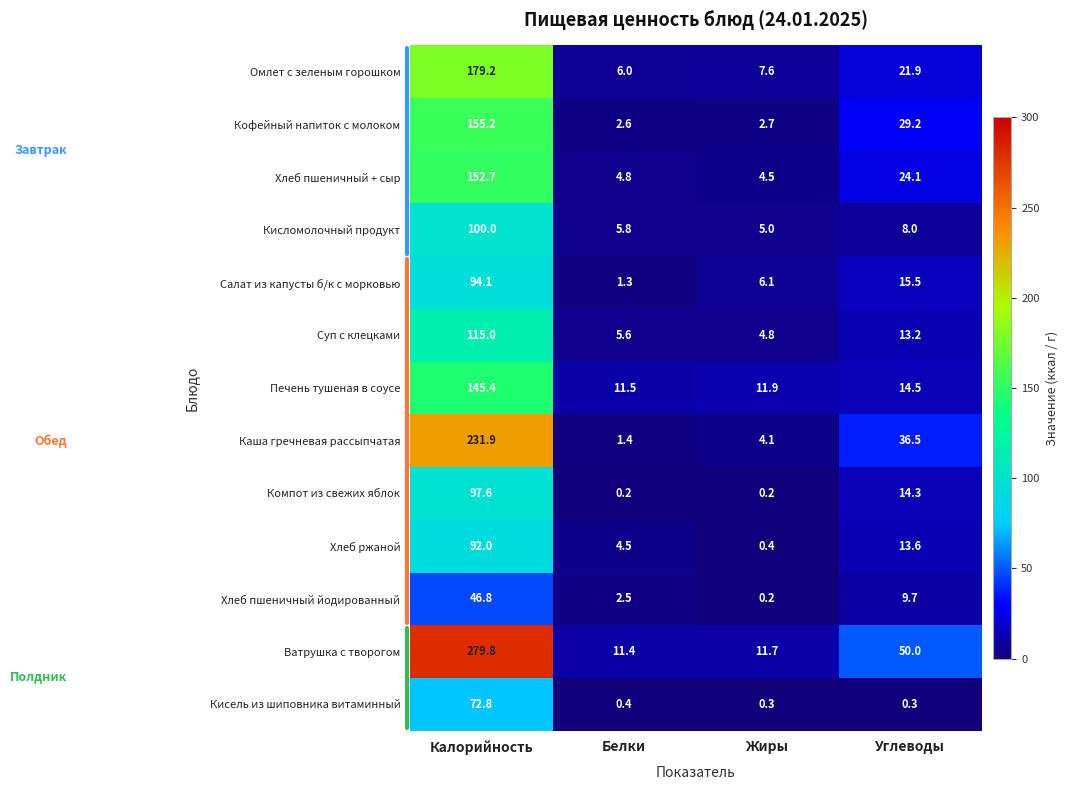

How many data points in Печень тушеная в соусе are less than 14?

2